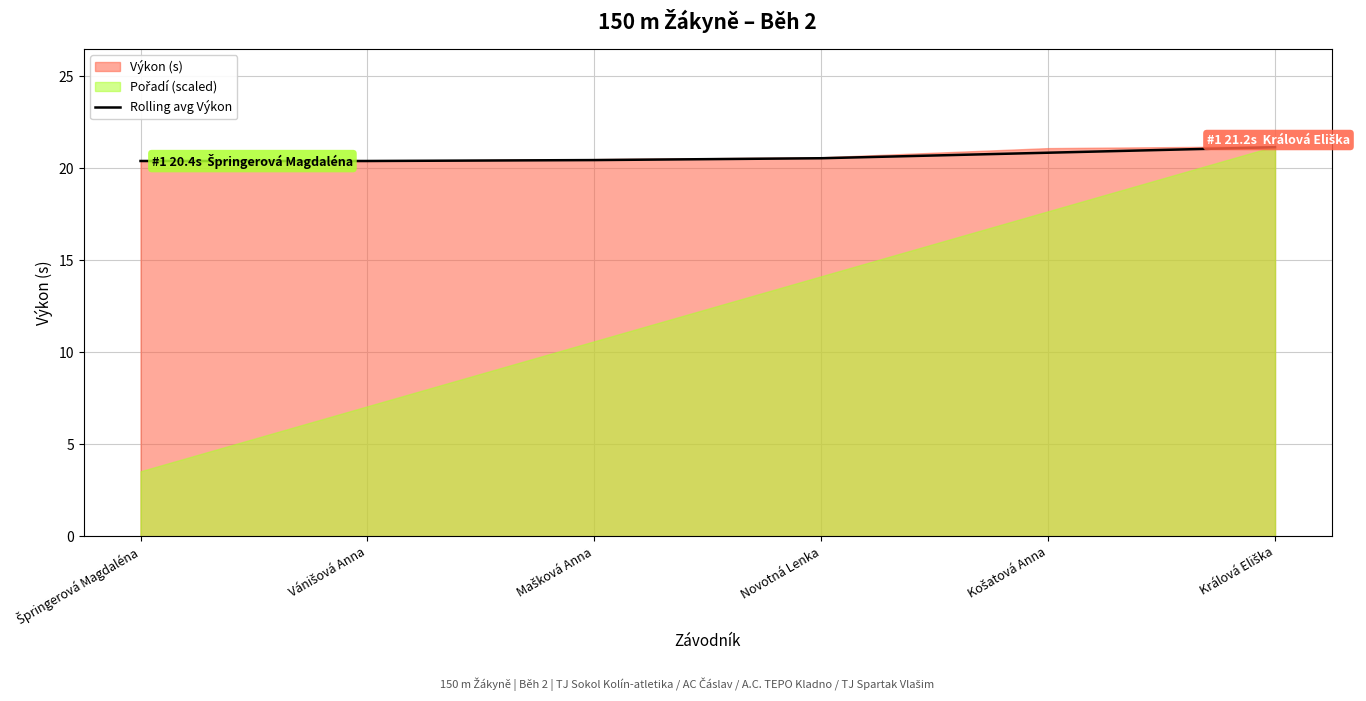

True or false: there are more than 0 points higher than both neighbors.

False